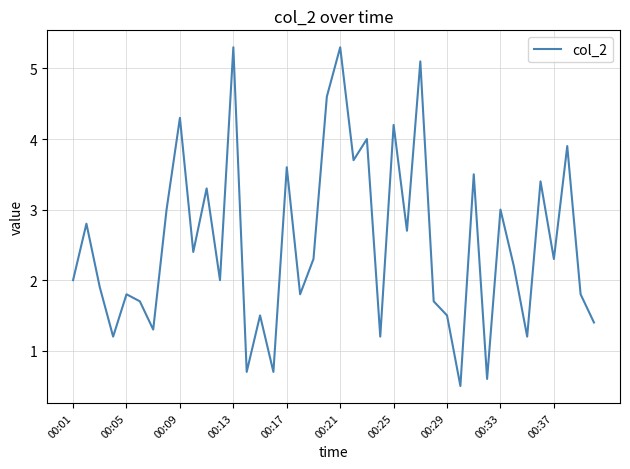

What is the minimum value shown in the chart?

0.5